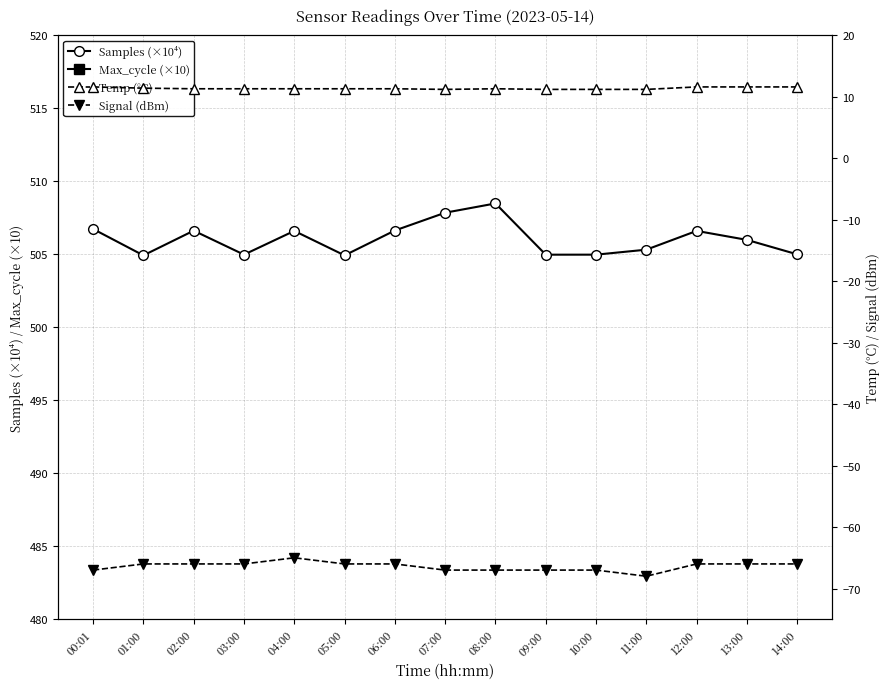

What value does the Samples (×10⁴) series have at 04:00?

506.6